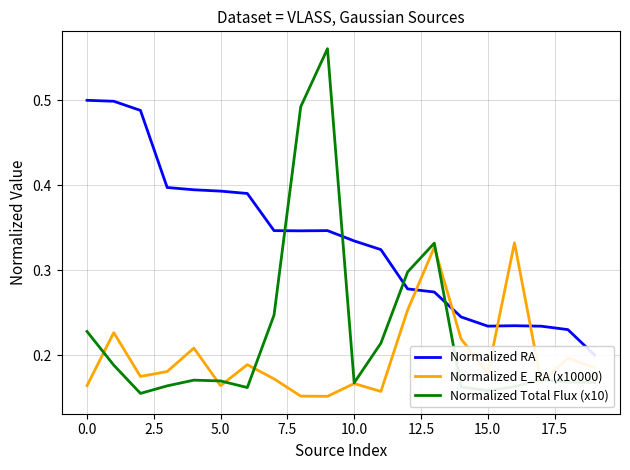

What is the label of the 7th point from the right?

13